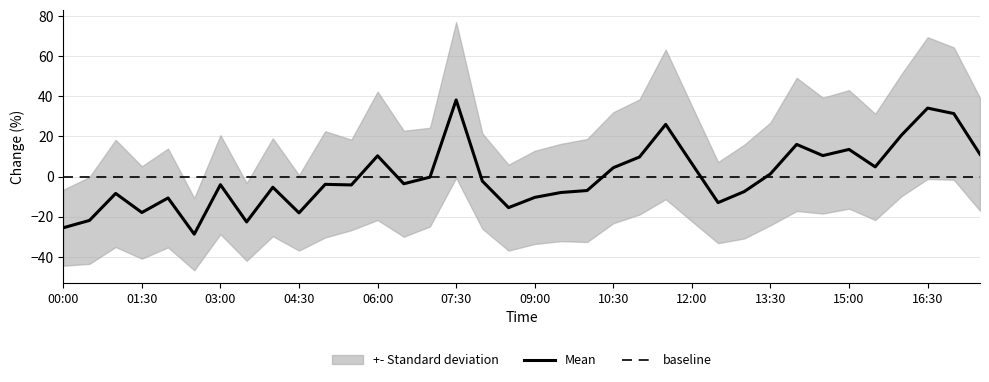

The Mean series shows 10.3 at 06:00. True or false?

True